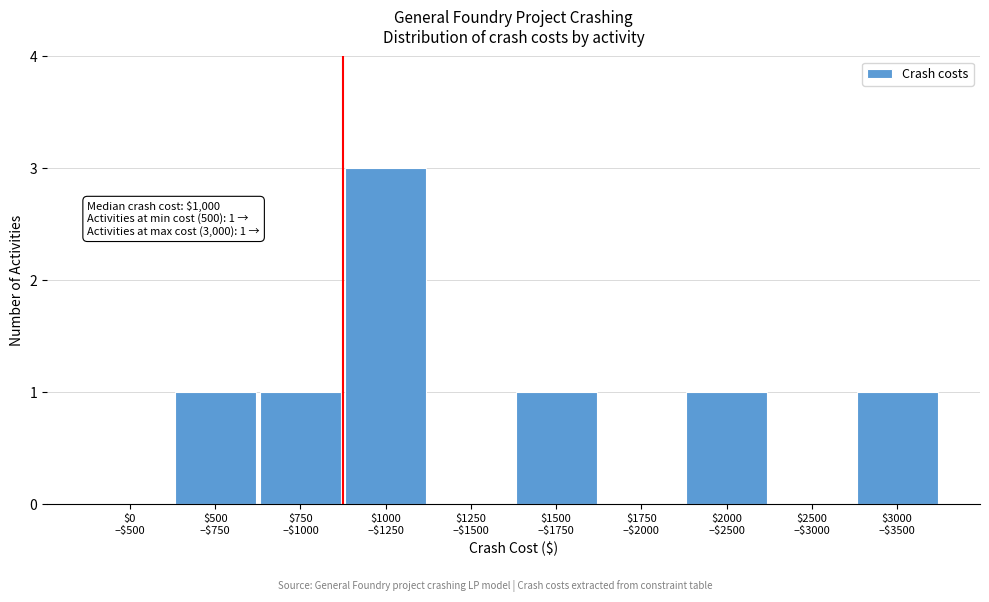

What is the greatest value displayed?

3